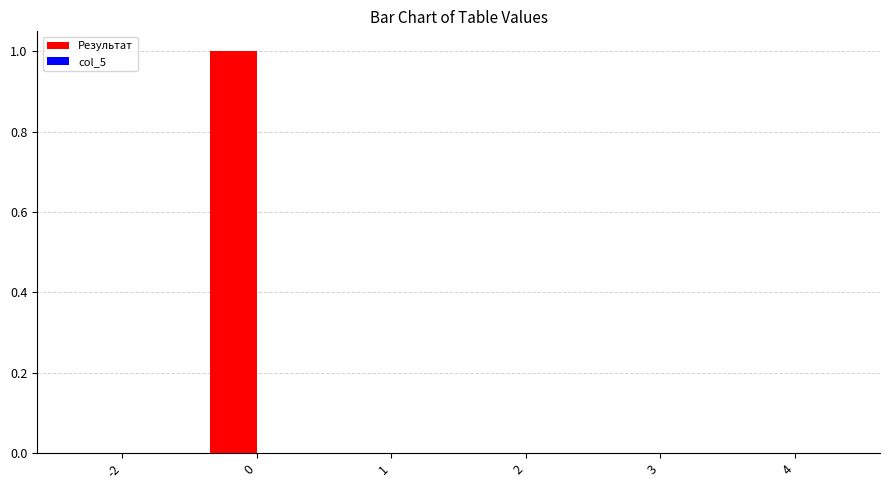

Is it true that the value at -2 is 0?

True